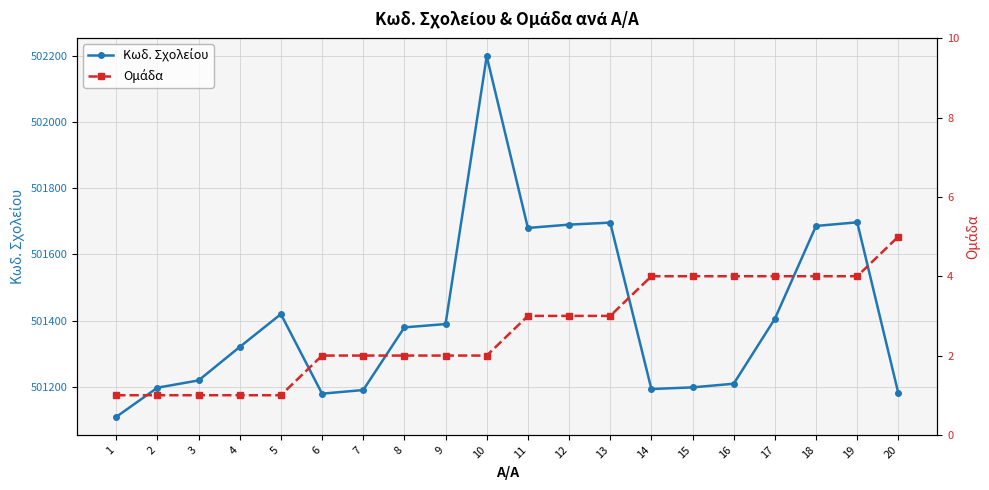

At how many categories does at least one series exceed 195678?

20